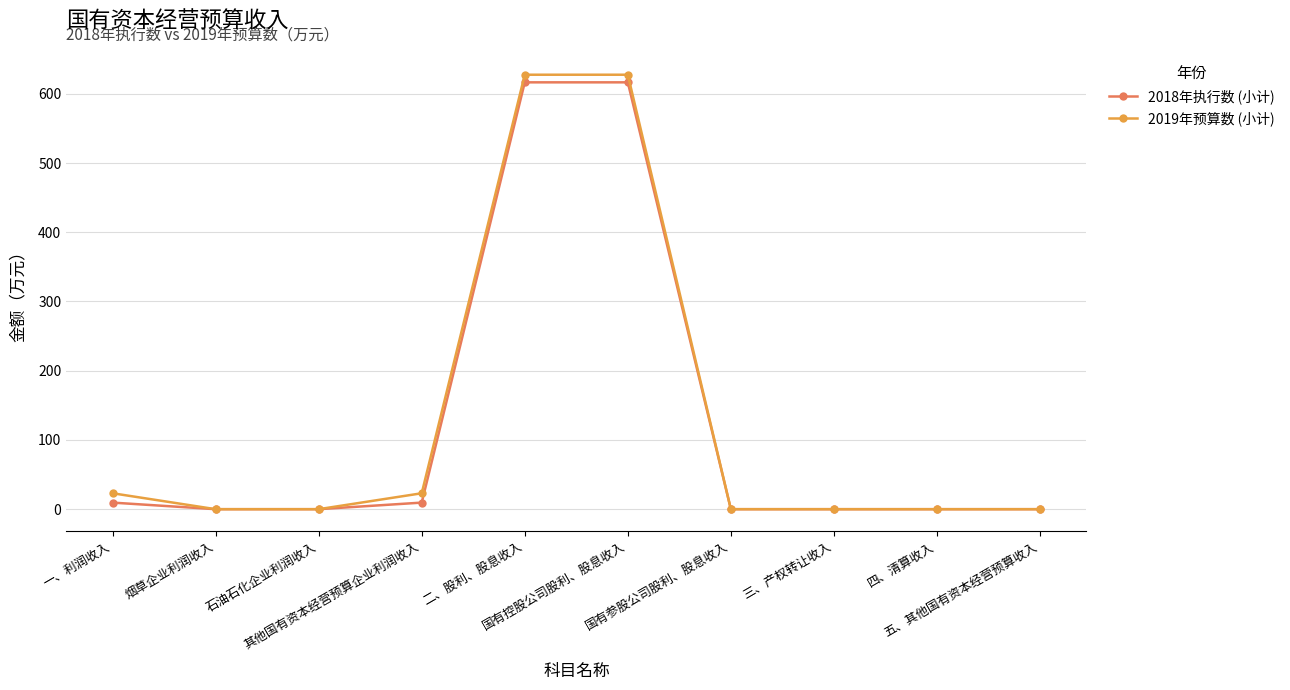

Which series has the widest spread of values?

2019年预算数 (小计)